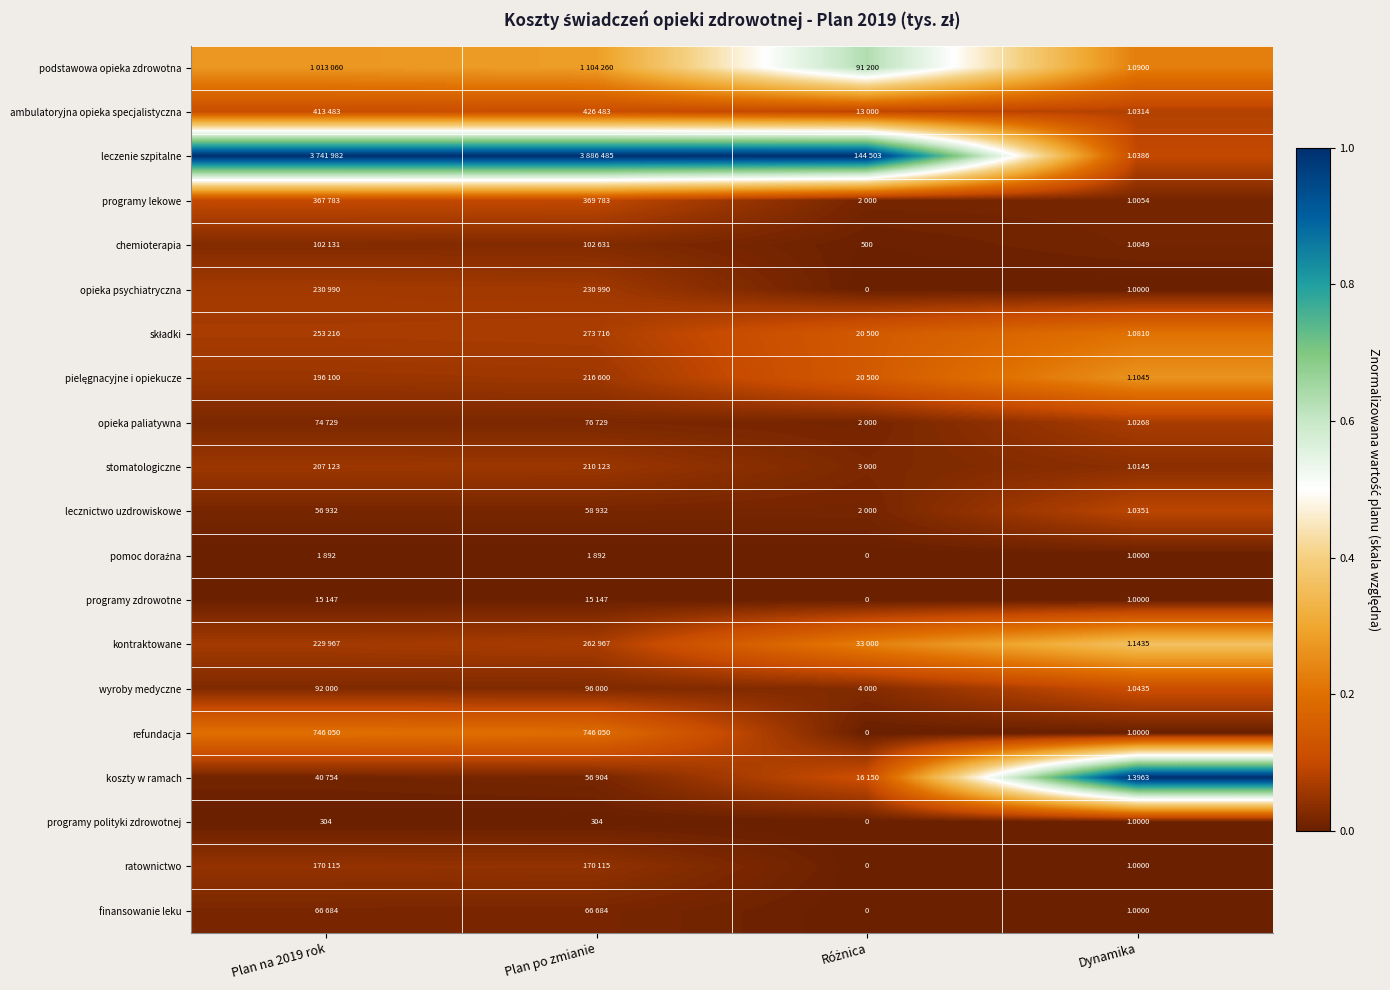

At which category does the chart reach its minimum across all series?

Różnica